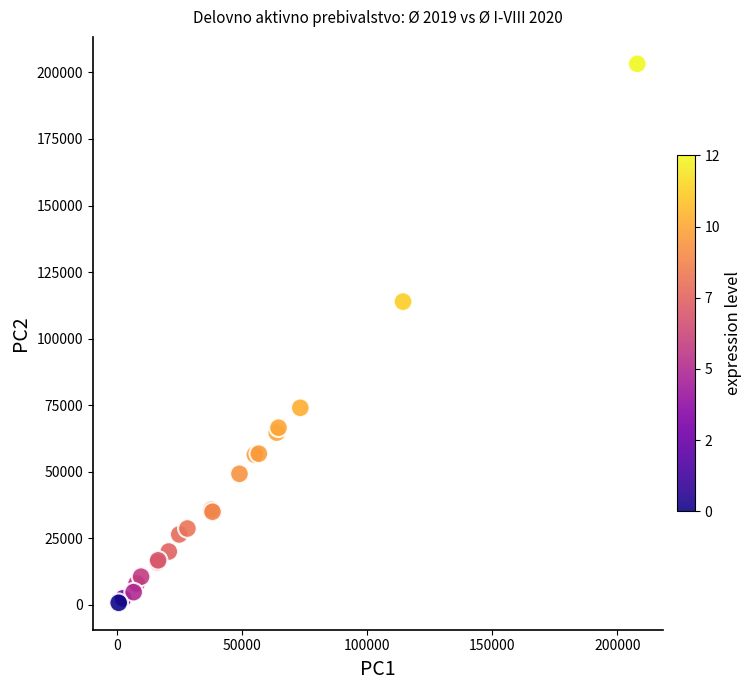

What Y value in the scatter plot is closest to 101963?

113873.0